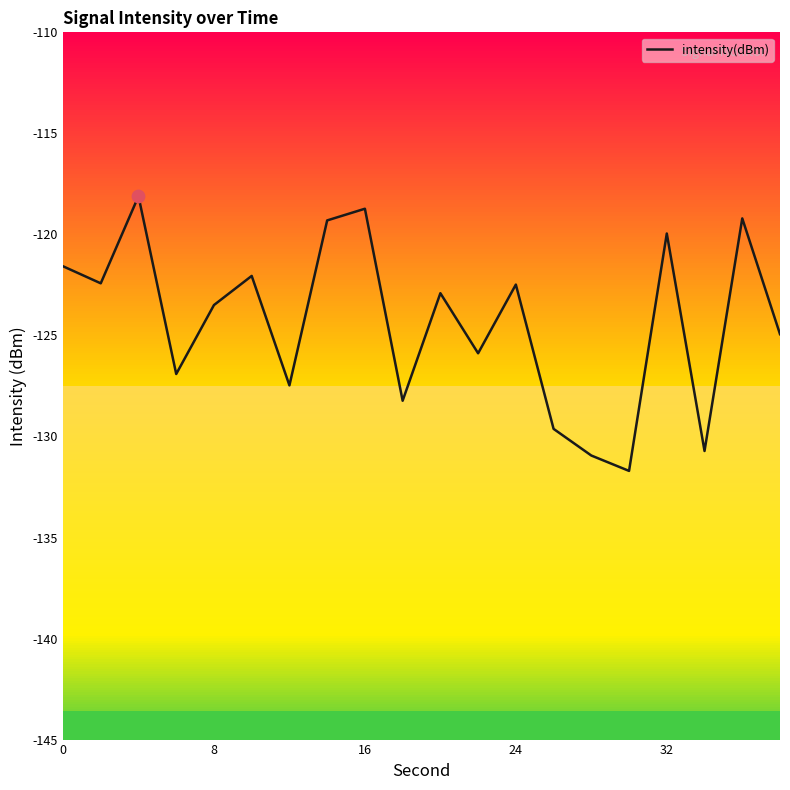

What is the minimum value for intensity(dBm)?

-131.7